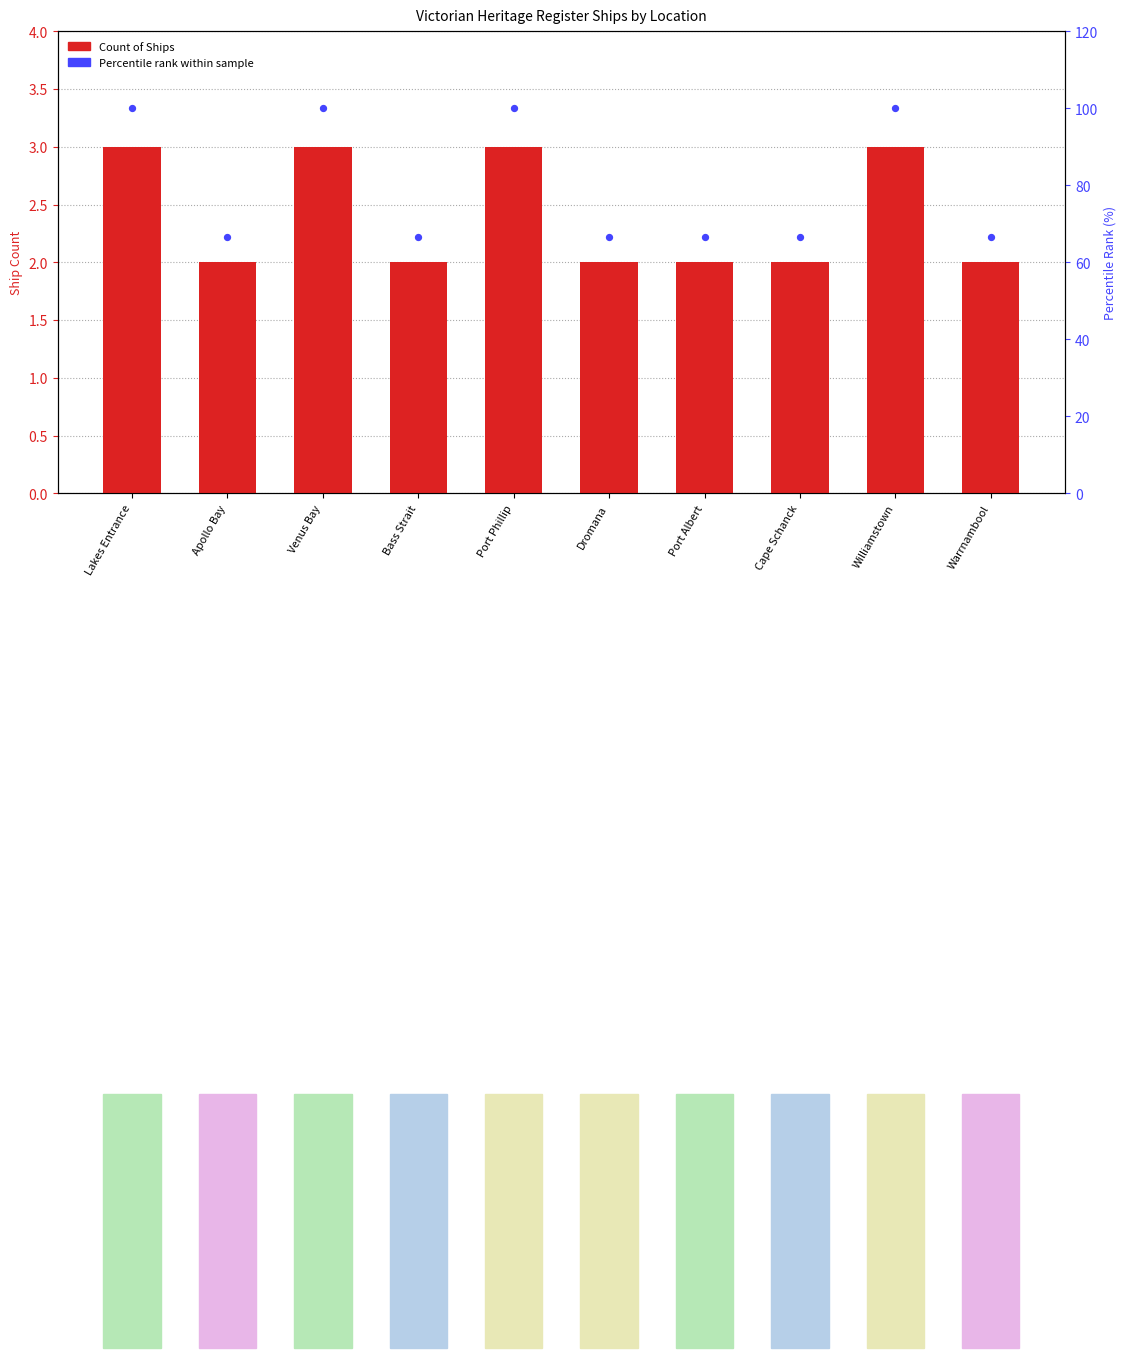

Which series has the widest spread of Y values?

Percentile rank